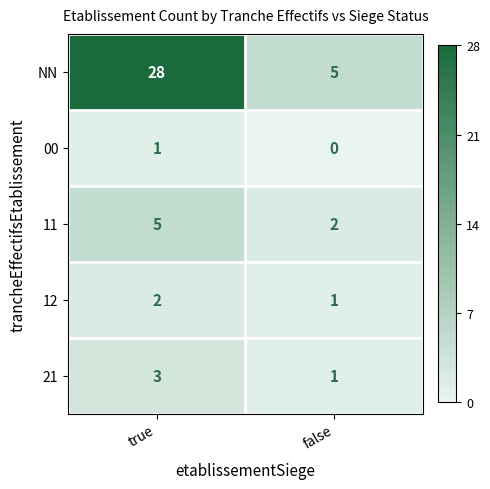

Reading left to right, extract all data points from this chart.

NN: 28	5
00: 1	0
11: 5	2
12: 2	1
21: 3	1